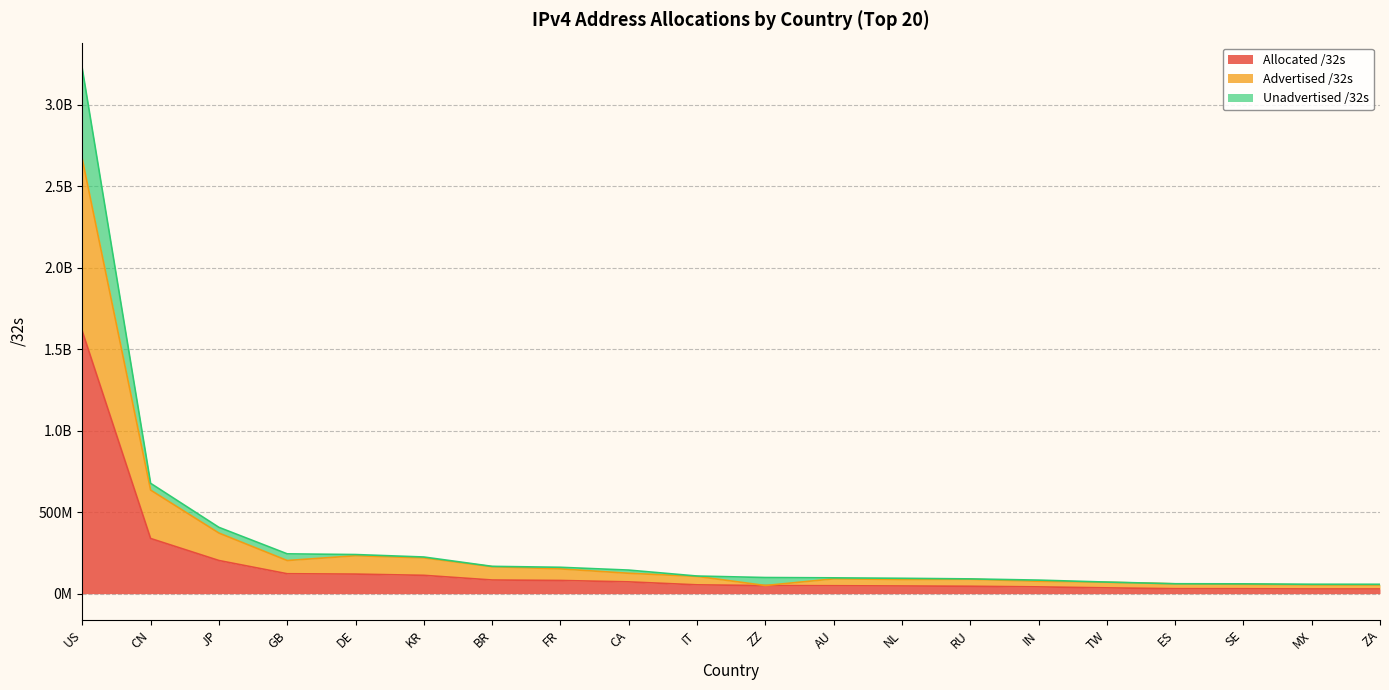

Does the chart display data point markers on the line(s)?

No